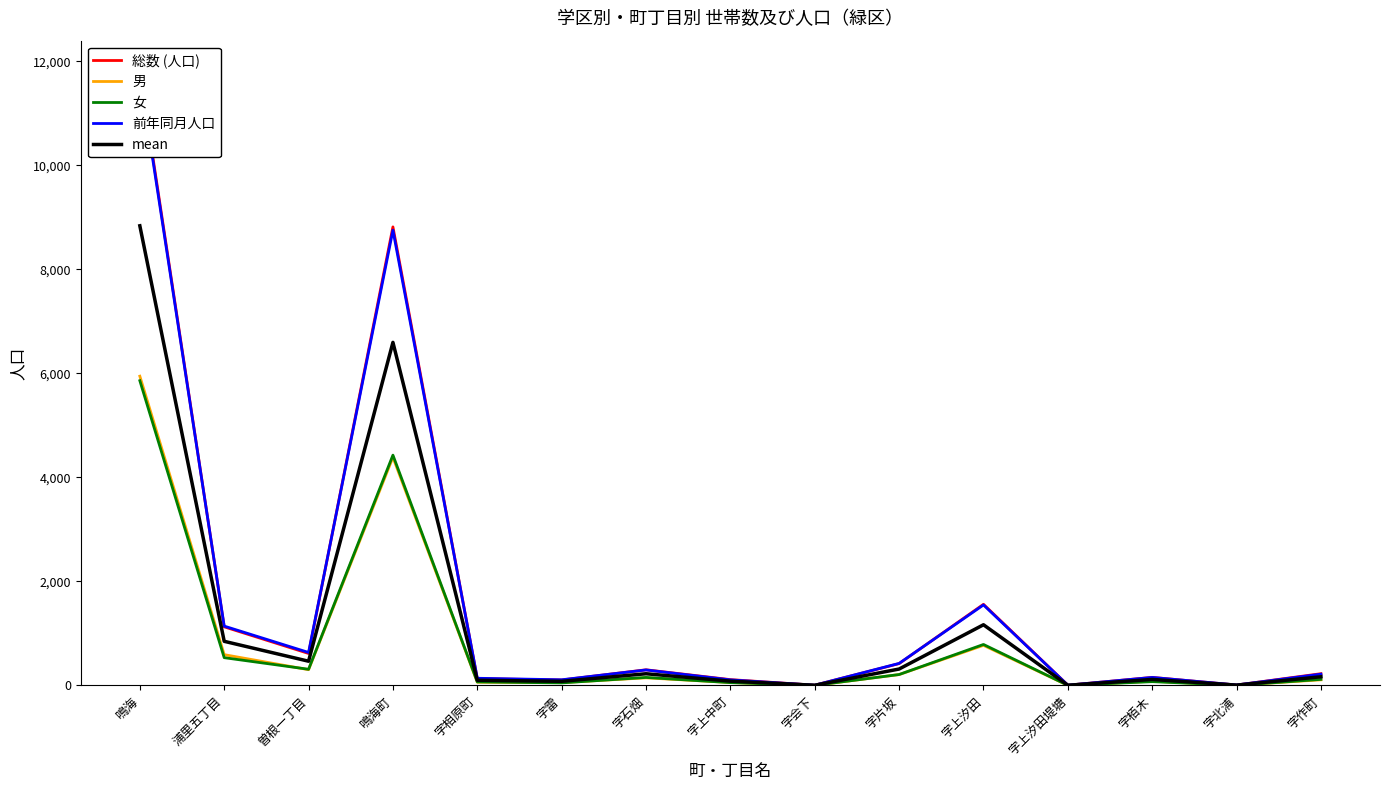

How many data points in 男 are above 109?

7